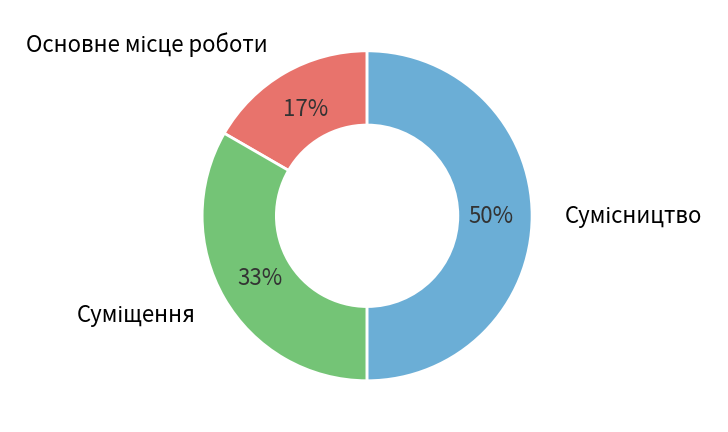

To the nearest percent, what is the average slice percentage?

33%